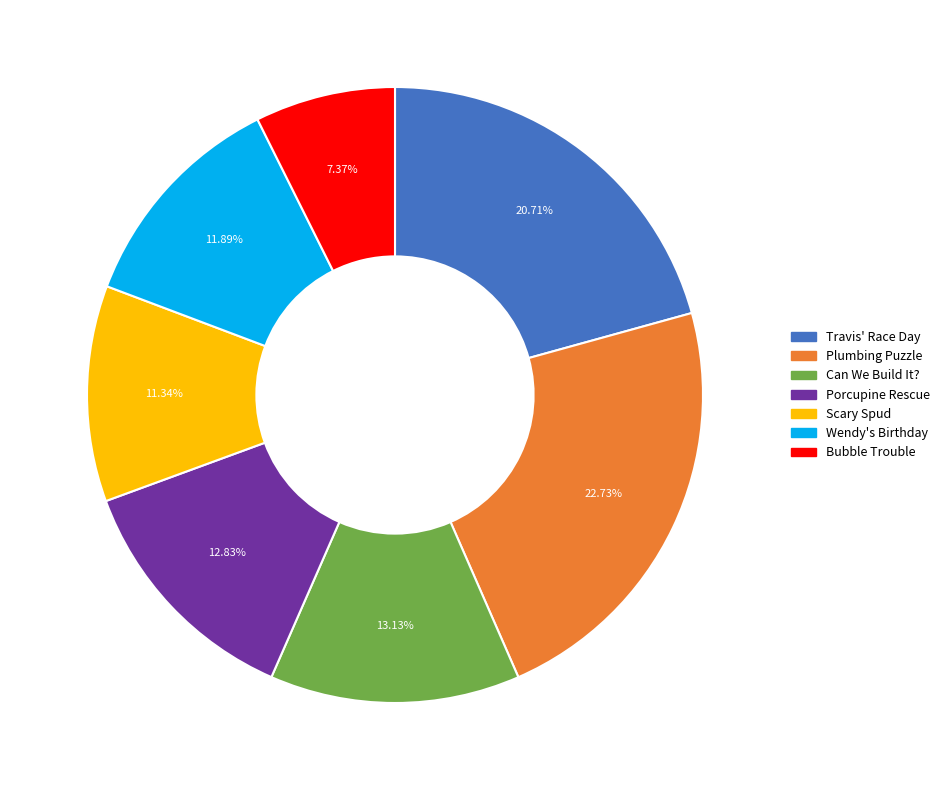

Which has a higher value, Porcupine Rescue or Bubble Trouble?

Porcupine Rescue